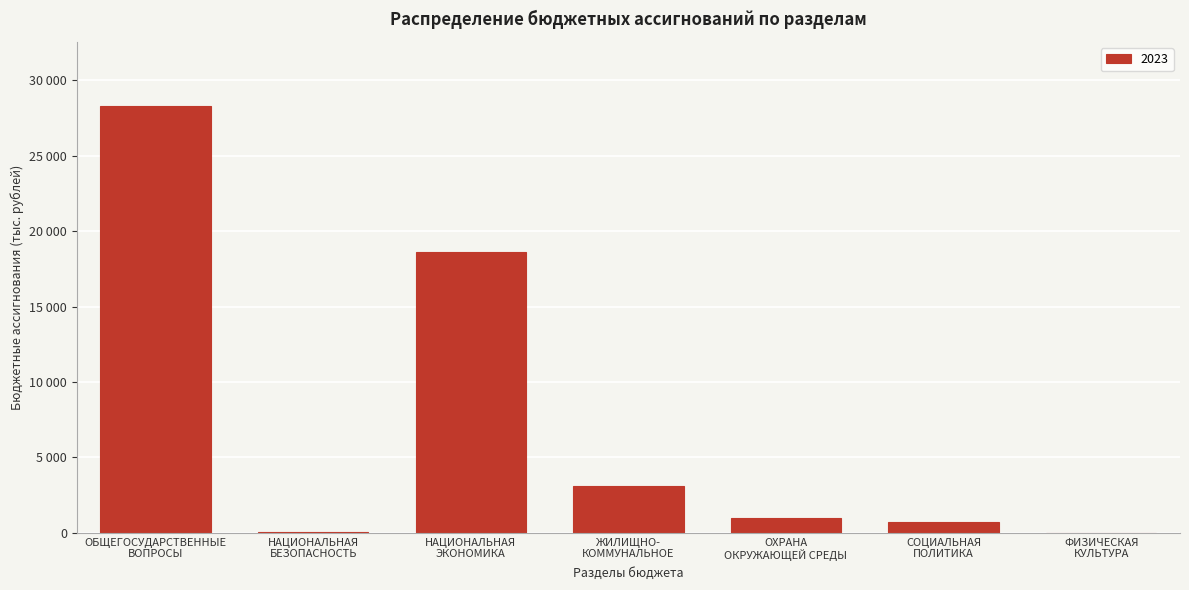

Are the bars horizontal?

No